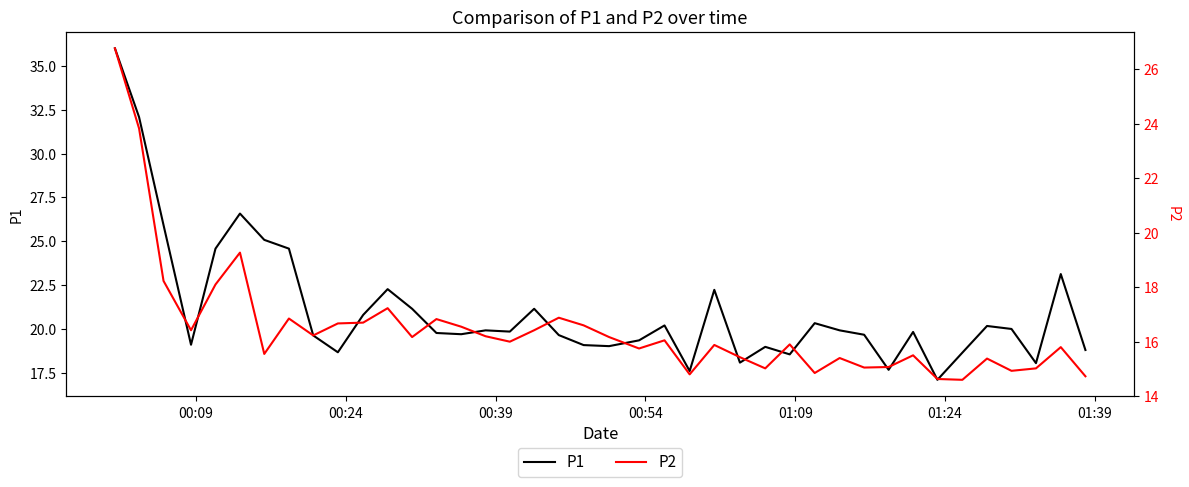

True or false: P2 has a value of 31.0 at 01:24.

False